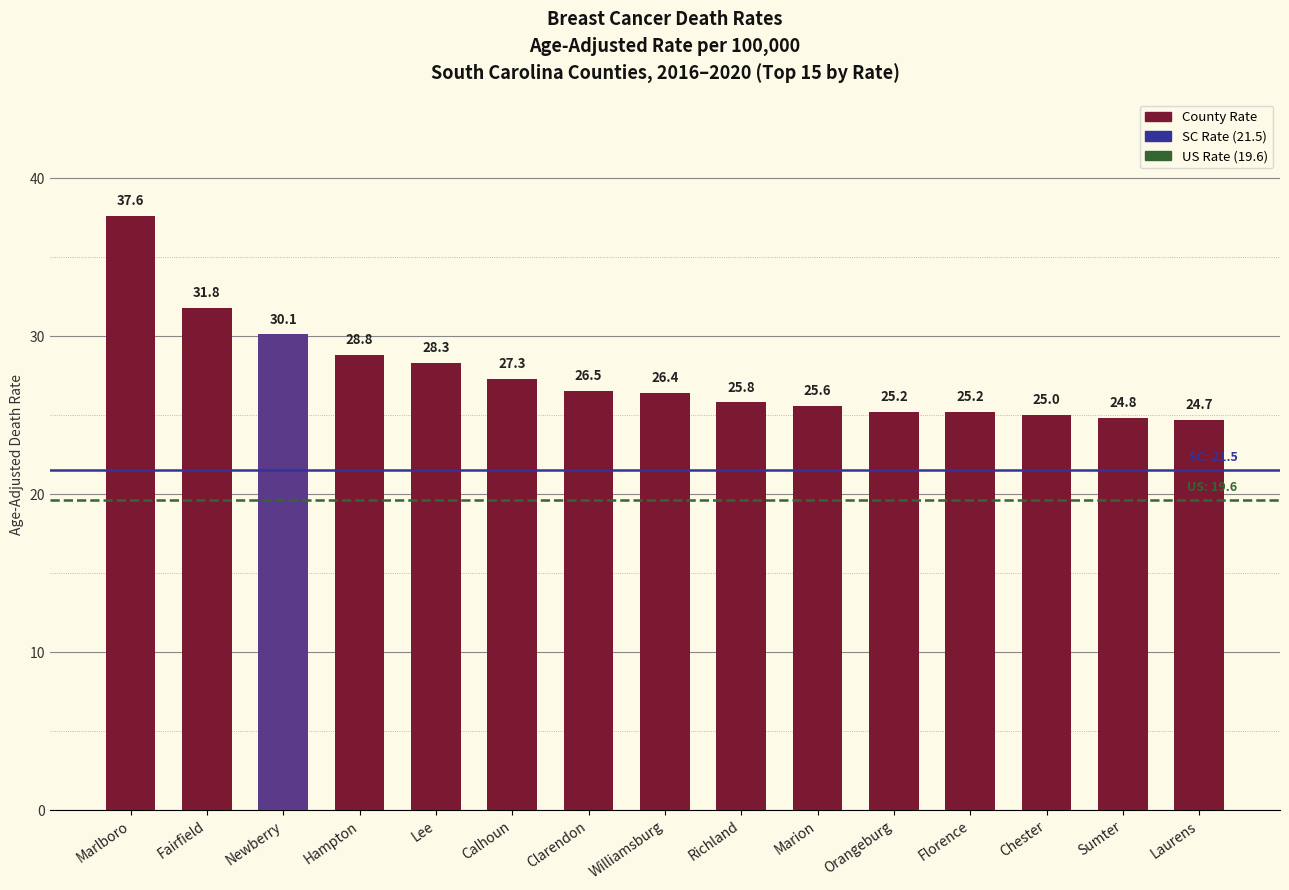

Reading left to right, transcribe all the data shown in this chart.

Marlboro=37.6	Fairfield=31.8	Newberry=30.1	Hampton=28.8	Lee=28.3	Calhoun=27.3	Clarendon=26.5	Williamsburg=26.4	Richland=25.8	Marion=25.6	Orangeburg=25.2	Florence=25.2	Chester=25.0	Sumter=24.8	Laurens=24.7